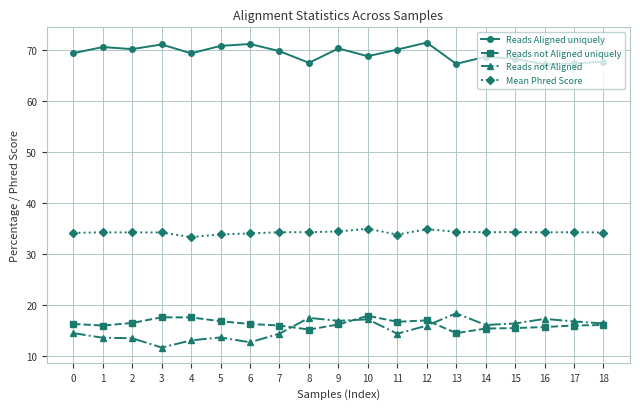

What is the value of the Reads not Aligned point at the 16th from the left?

16.3